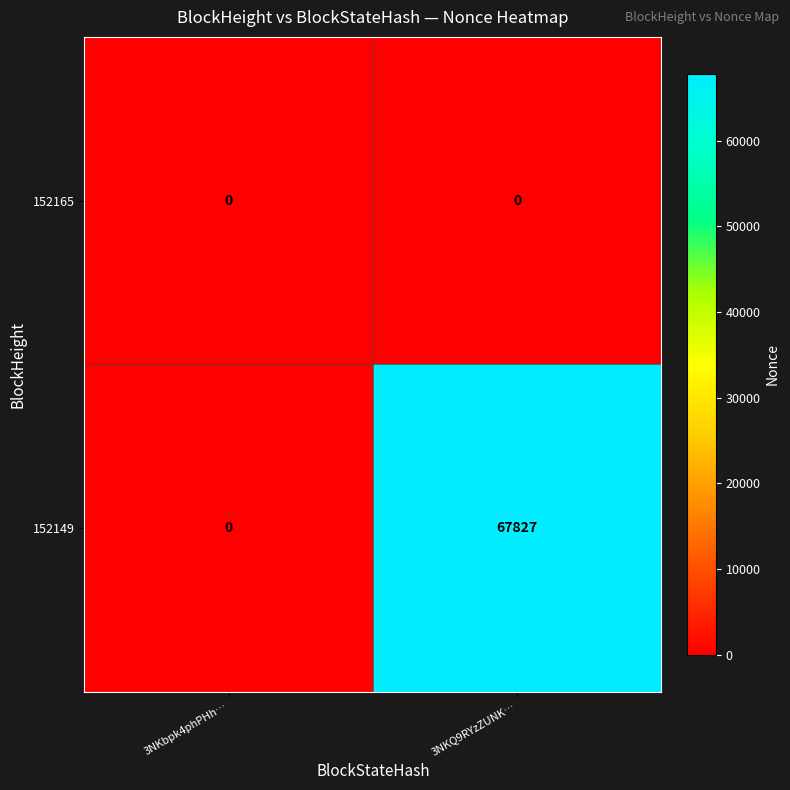

Rank the series by their maximum value, from lowest to highest.

152165, 152149